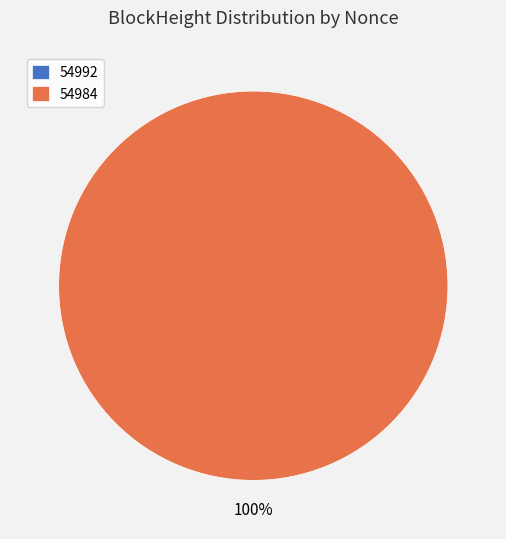

Is the sum of 54992 and 54984 greater than half?

Yes